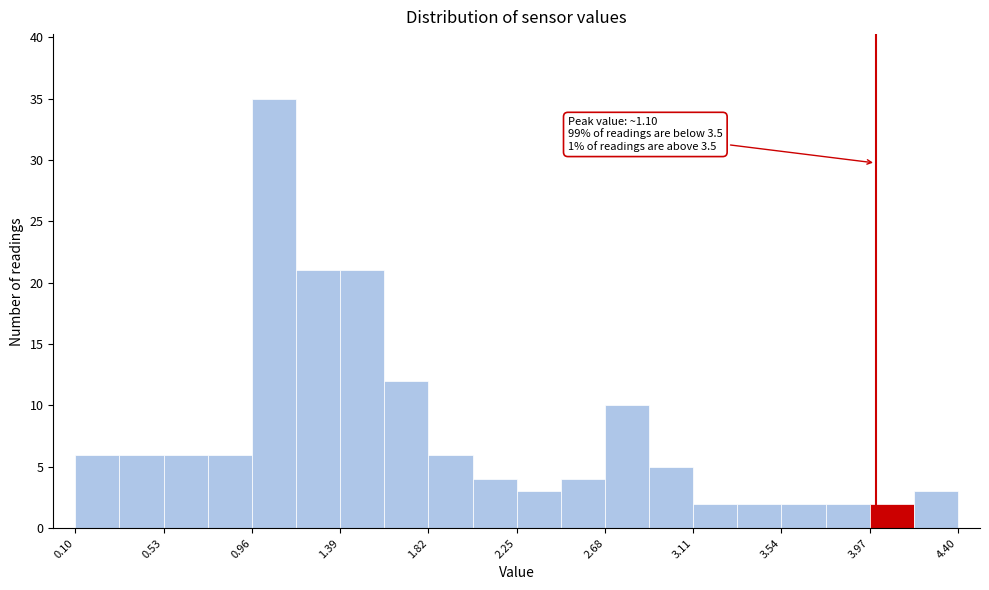

Over which range of the x-axis is the bar tallest?

0.960 to 1.175